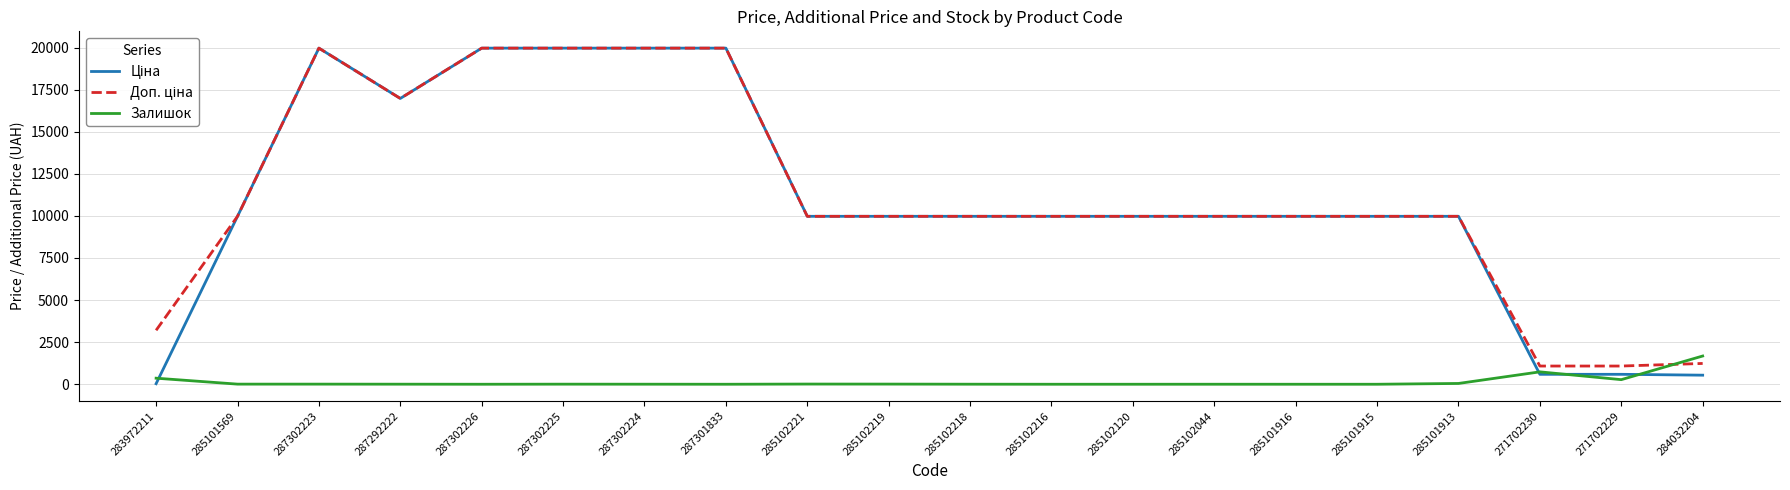

What is the maximum value shown in the chart?

19964.2